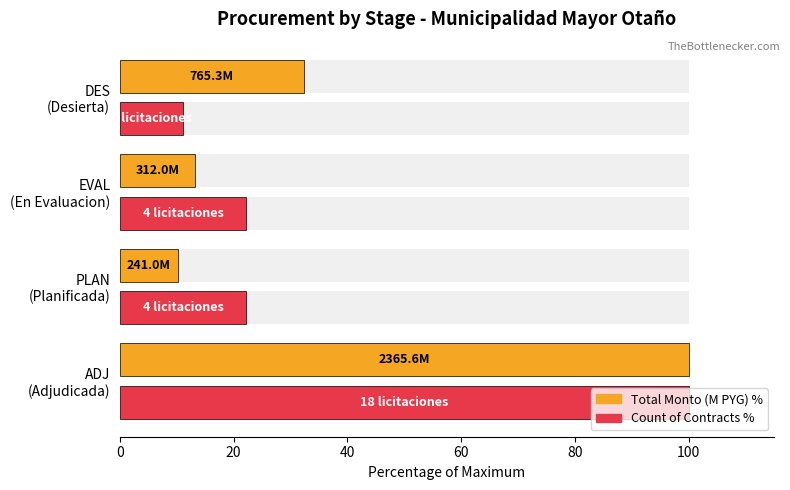

What is the average value of the Total Monto % series?

38.9